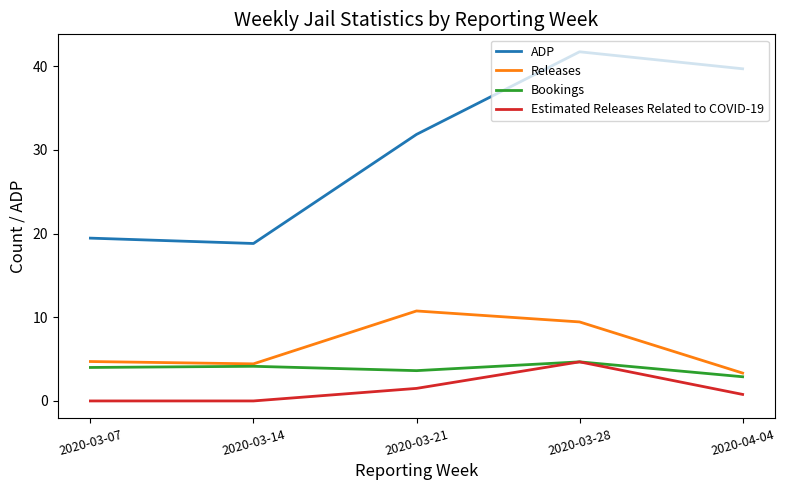

True or false: Estimated Releases Related to COVID-19 and ADP intersect in this chart.

False